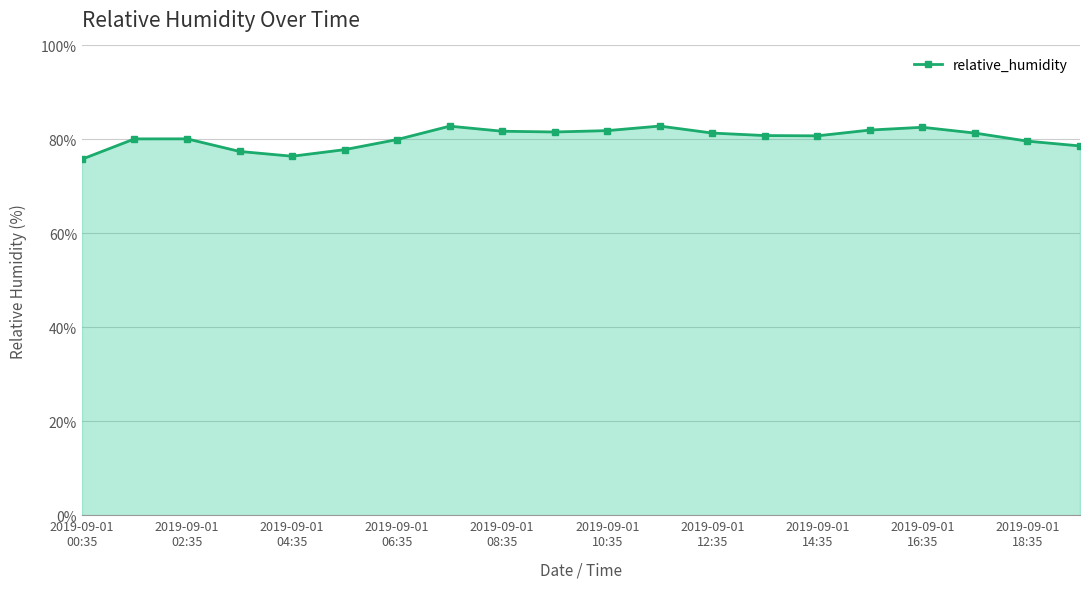

True or false: the data has more than 1 interior local peaks.

True